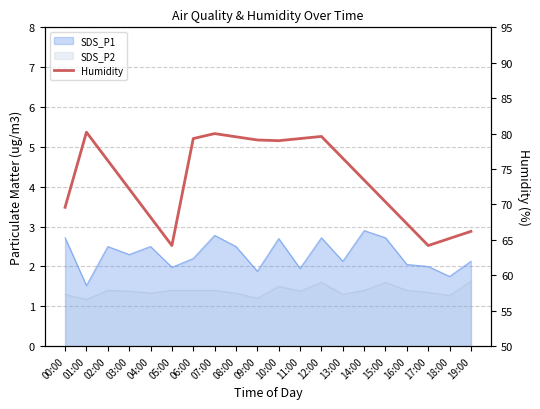

What is the label of the 17th point from the right?

03:00